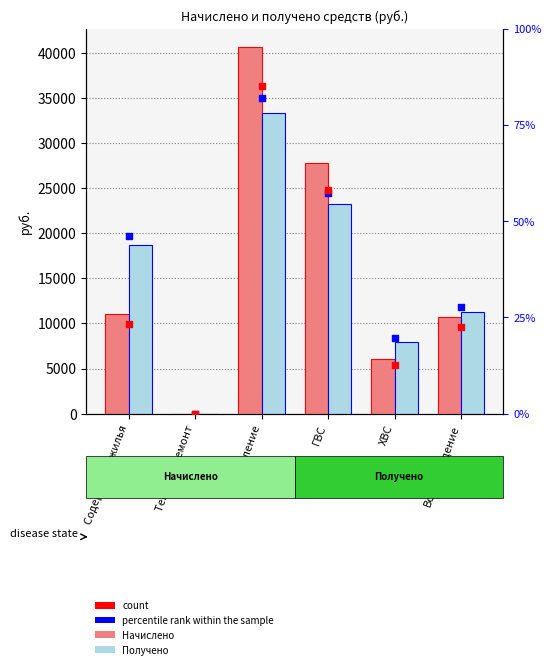

Which series contains the highest Y value?

Начислено